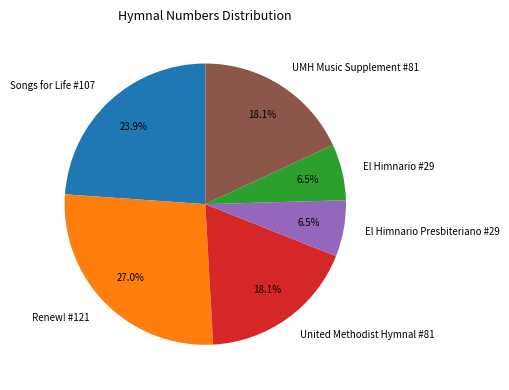

Does El Himnario #29 represent more than half of the total?

No